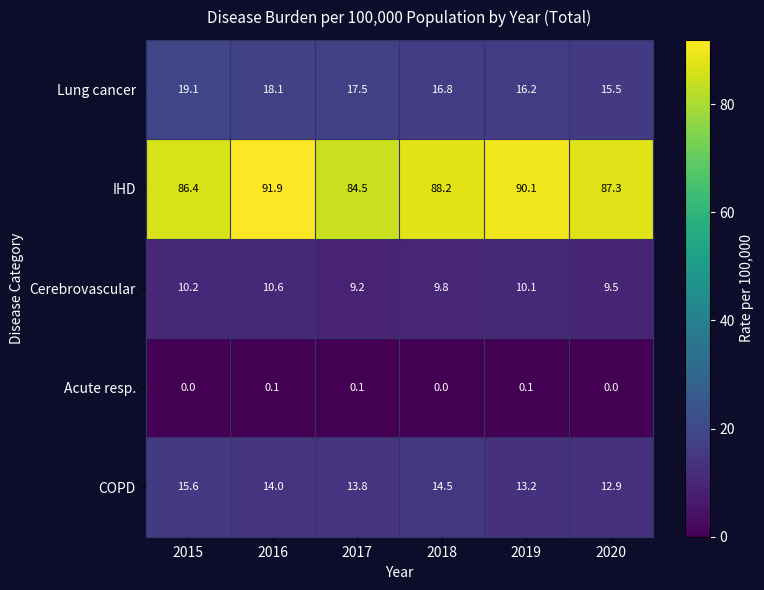

Reading left to right, transcribe all the data shown in this chart.

Lung cancer: 19.1	18.1	17.5	16.8	16.2	15.5
IHD: 86.4	91.9	84.5	88.2	90.1	87.3
Cerebrovascular: 10.2	10.6	9.2	9.8	10.1	9.5
Acute resp.: 0.0	0.1	0.1	0.0	0.1	0.0
COPD: 15.6	14.0	13.8	14.5	13.2	12.9